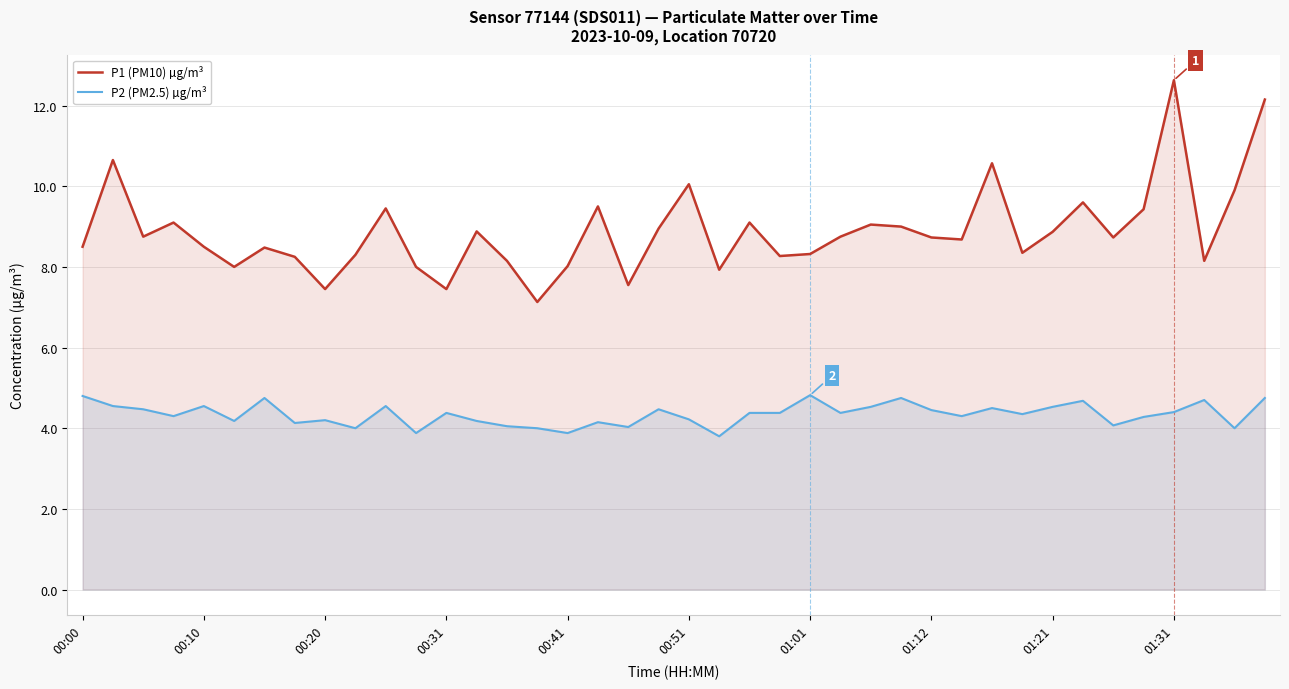

What is the average value of the P1 (PM10) µg/m³ series?

8.9